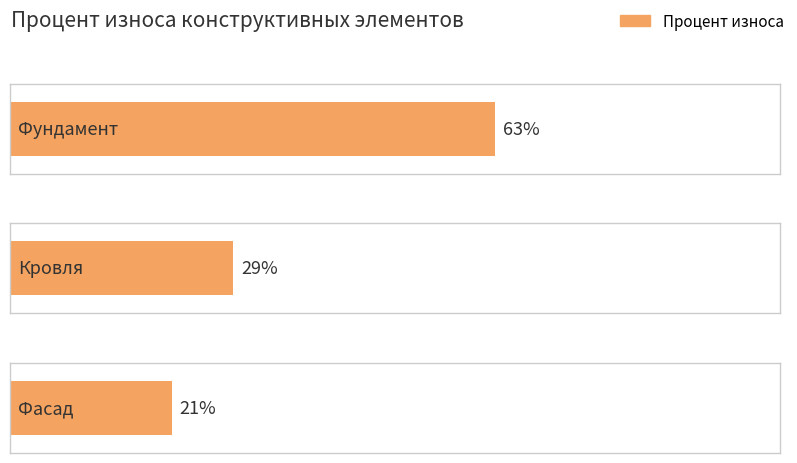

What is the sum of all values?

113